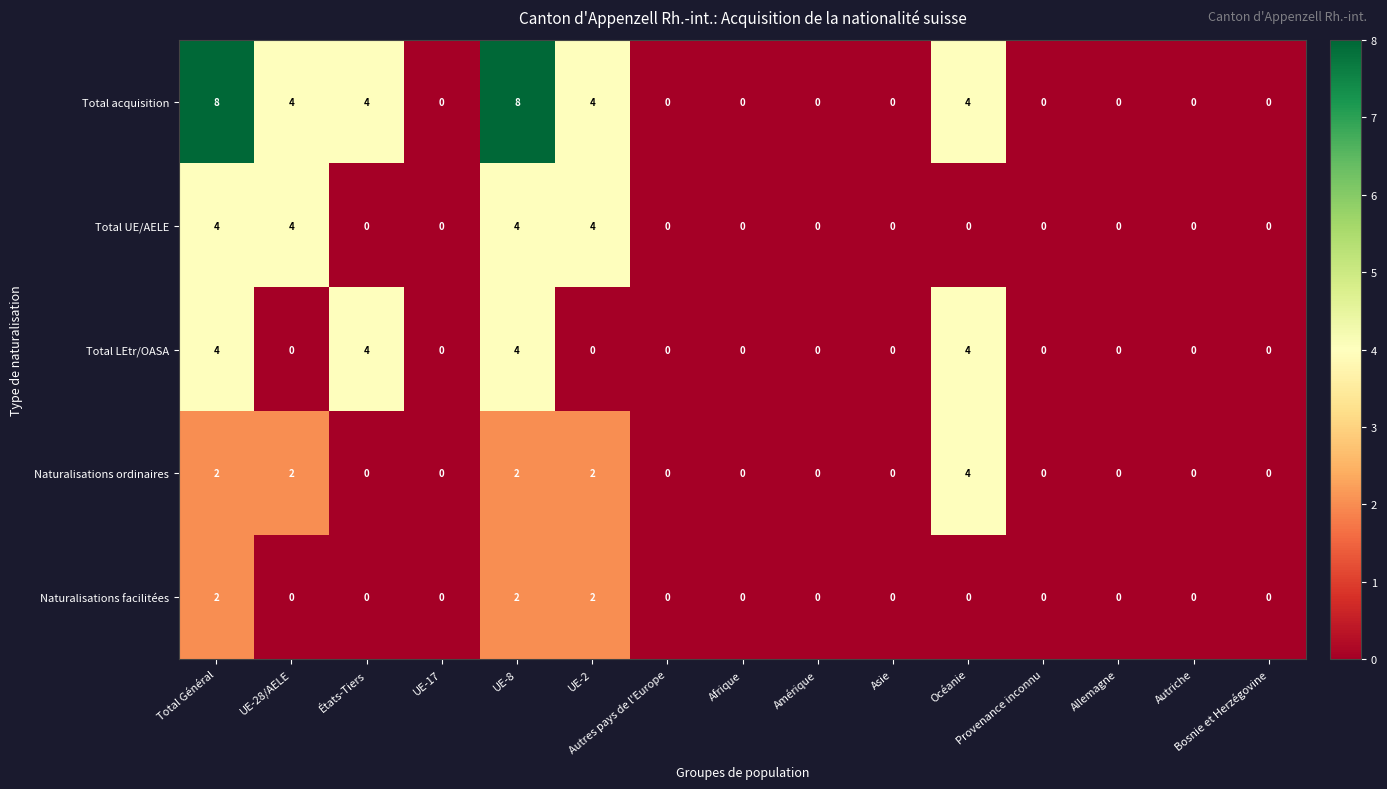

Which series has the largest total across all categories?

Total acquisition